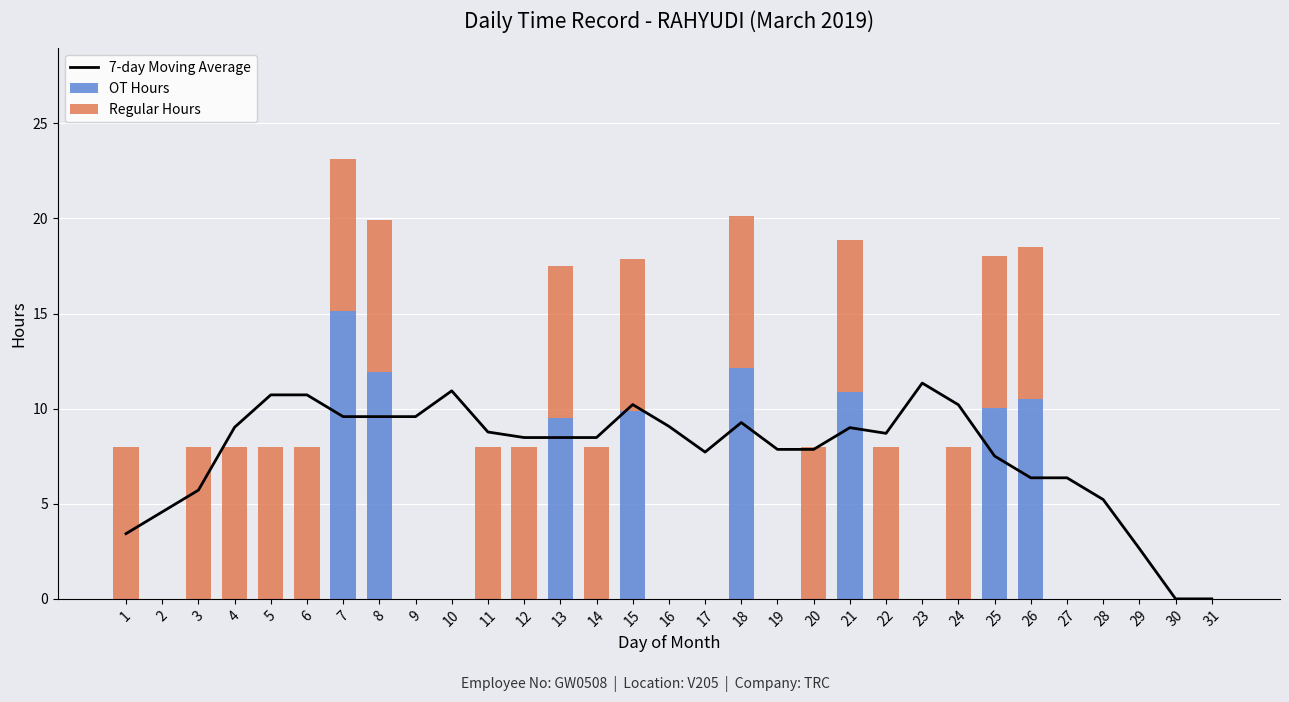

Which category has the lowest value in the 7-day Moving Average series?

30